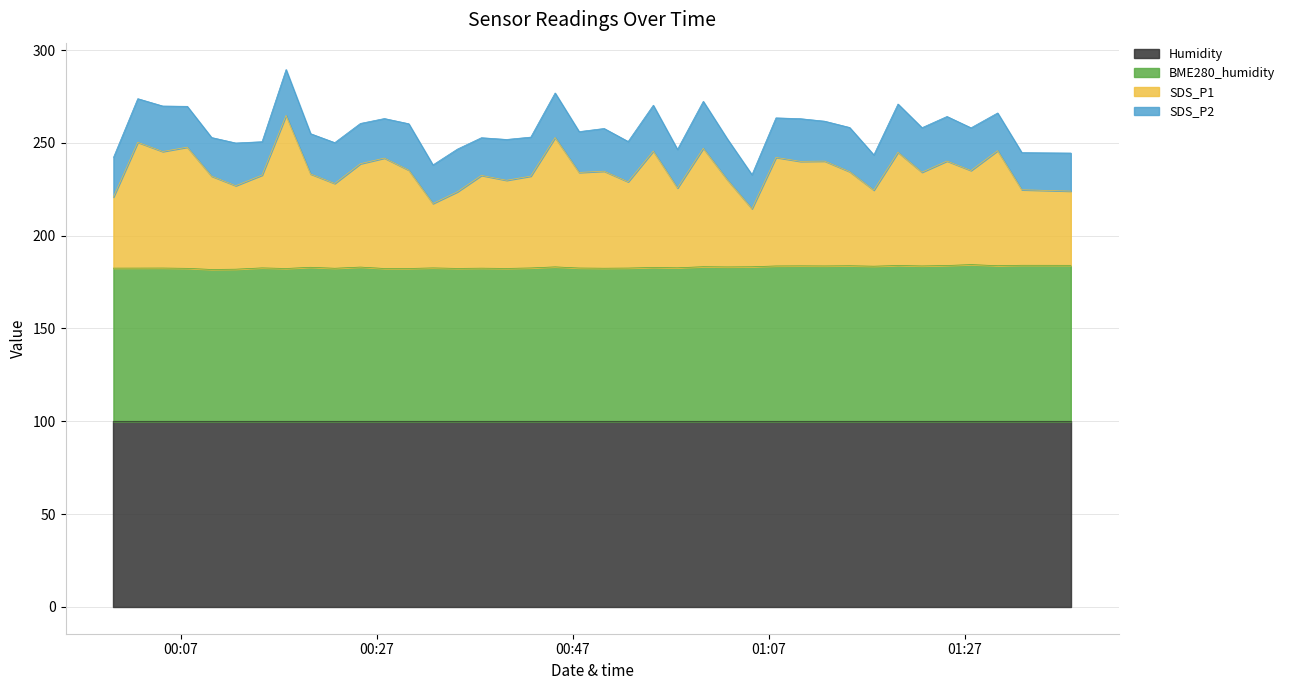

At which category does the chart reach its minimum across all series?

2021/04/14 00:10:08